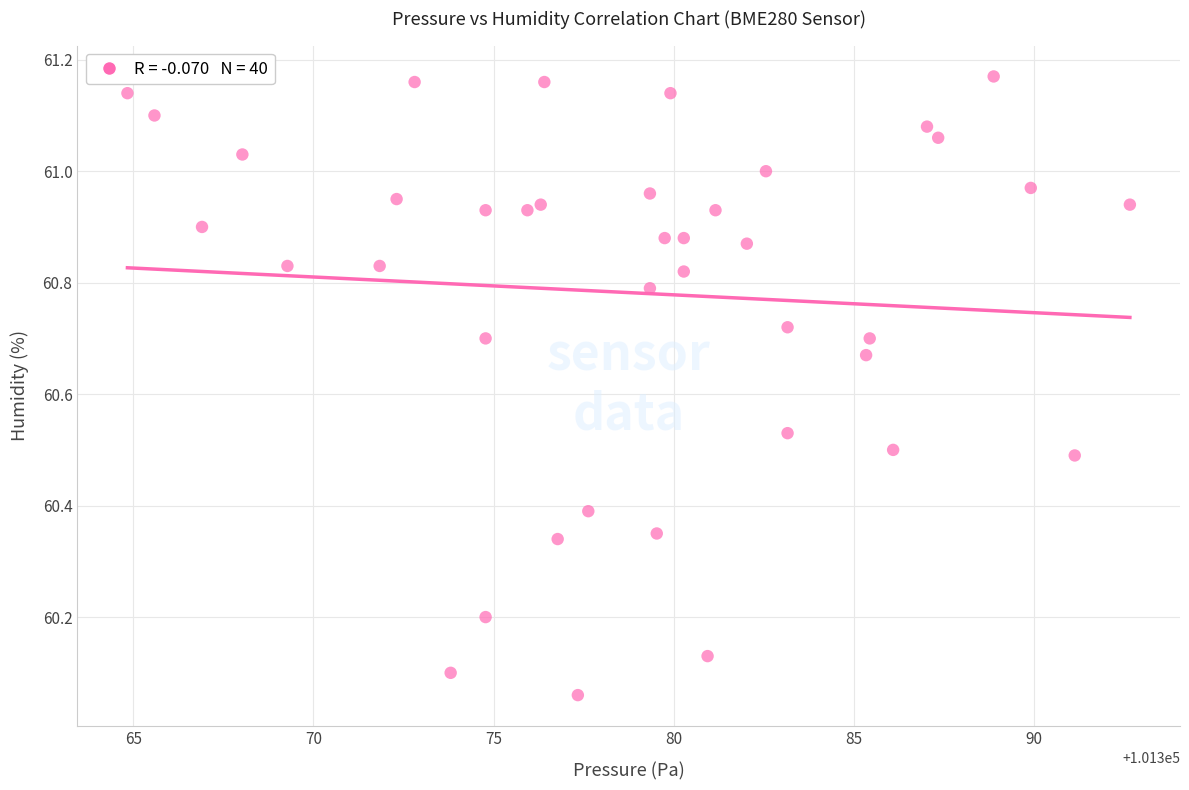

What is the range of X values (max minus min)?

27.8